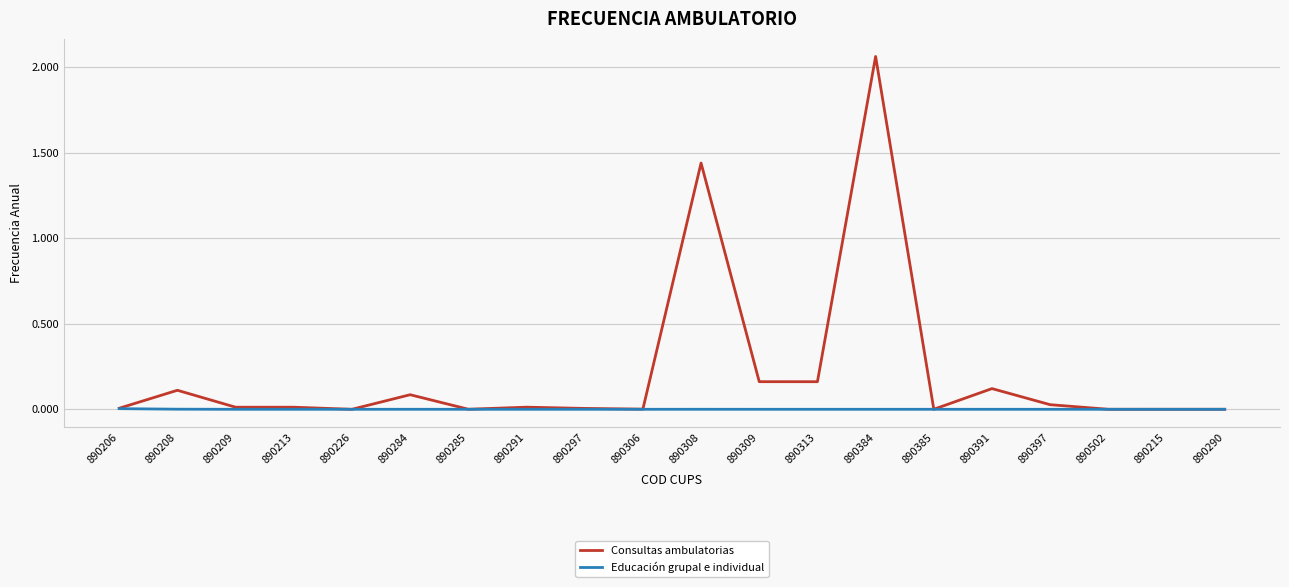

List the series in order of their peak value, lowest first.

Educación grupal e individual, Consultas ambulatorias